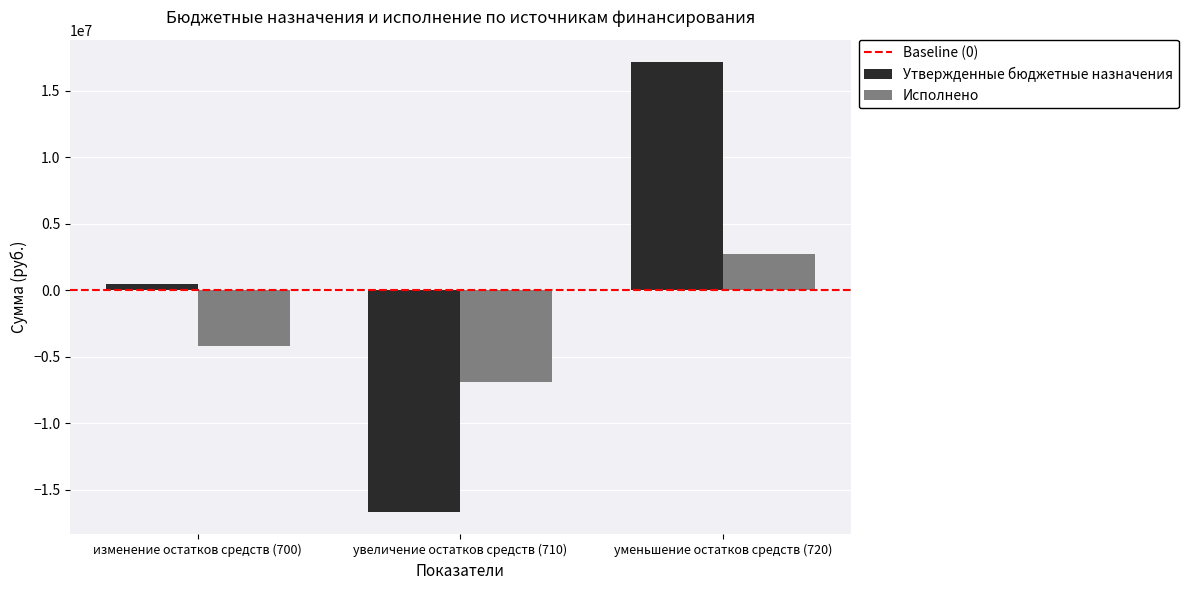

Rank the series at увеличение остатков средств (710) from highest to lowest value.

Исполнено, Утвержденные бюджетные назначения